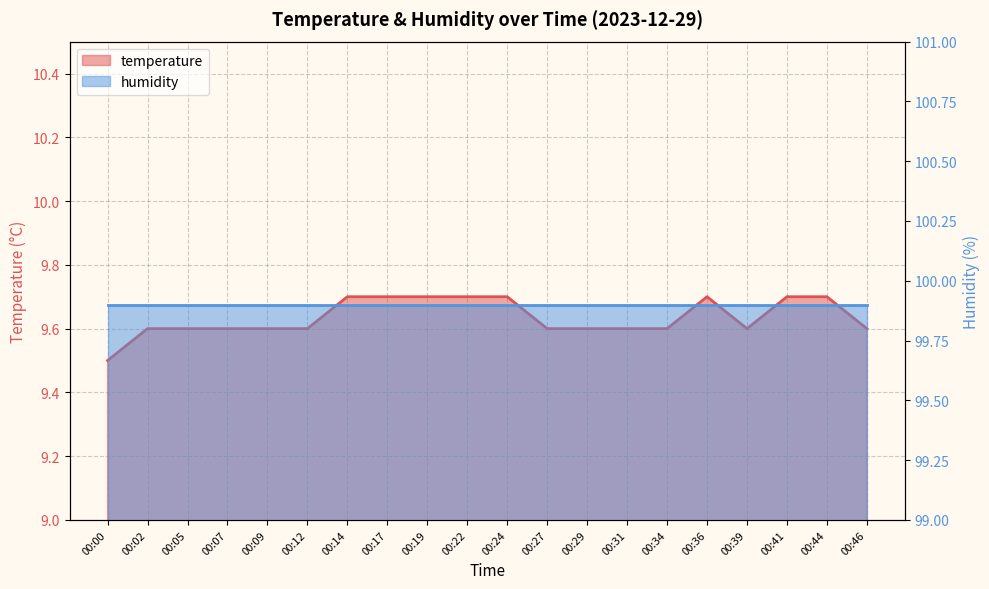

List the labels in order of value, smallest first.

00:00, 00:02, 00:05, 00:07, 00:09, 00:12, 00:27, 00:29, 00:31, 00:34, 00:39, 00:46, 00:14, 00:17, 00:19, 00:22, 00:24, 00:36, 00:41, 00:44